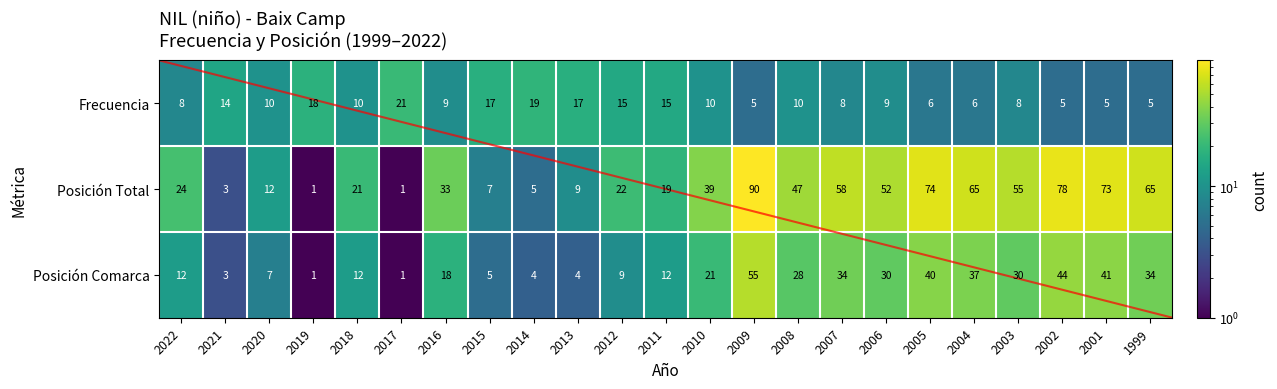

Which series has the largest total across all categories?

Posición Total